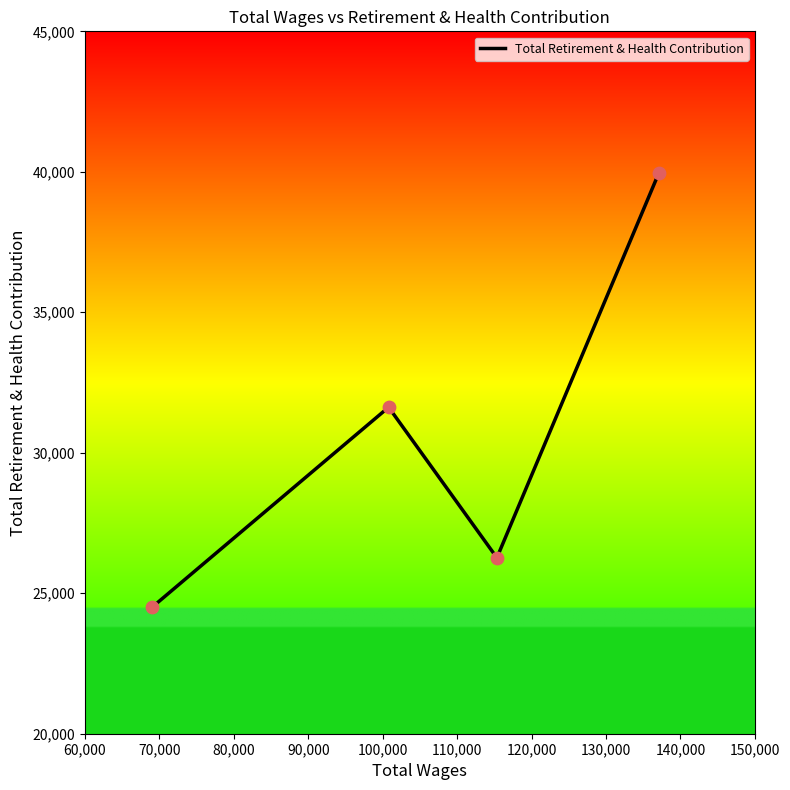

What is the greatest value displayed?

39957